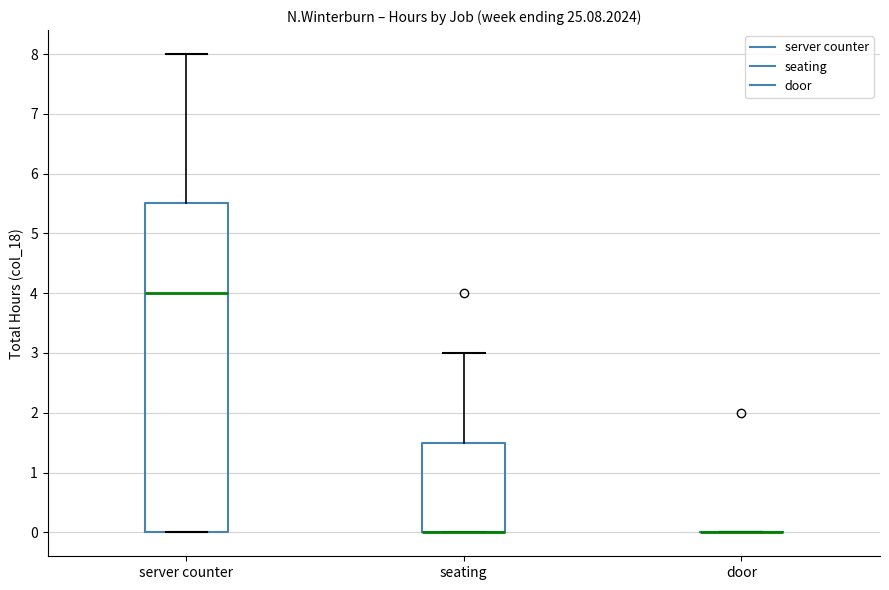

Reading left to right, transcribe this box plot: for each box, give where its median line is, the range the box spans, and where its two whiskers end, as read against the y-axis. The values are not printed on the chart, so give them approximately, as read against the axis.

server counter: median 4.0, box 0.0 to 5.5, whiskers 0.0 to 8.0
seating: median 0.0 (drawn on the box's lower edge), box 0.0 to 1.5, whiskers 0.0 to 3.0
door: box collapsed to a line at 0.0, whiskers 0.0 to 0.0